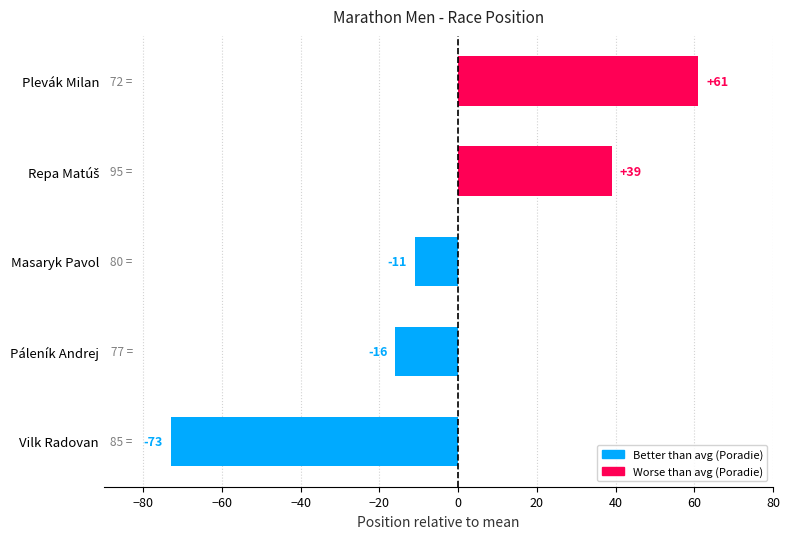

Reading bottom to top, transcribe all the data shown in this chart.

-73	-16	-11	39	61